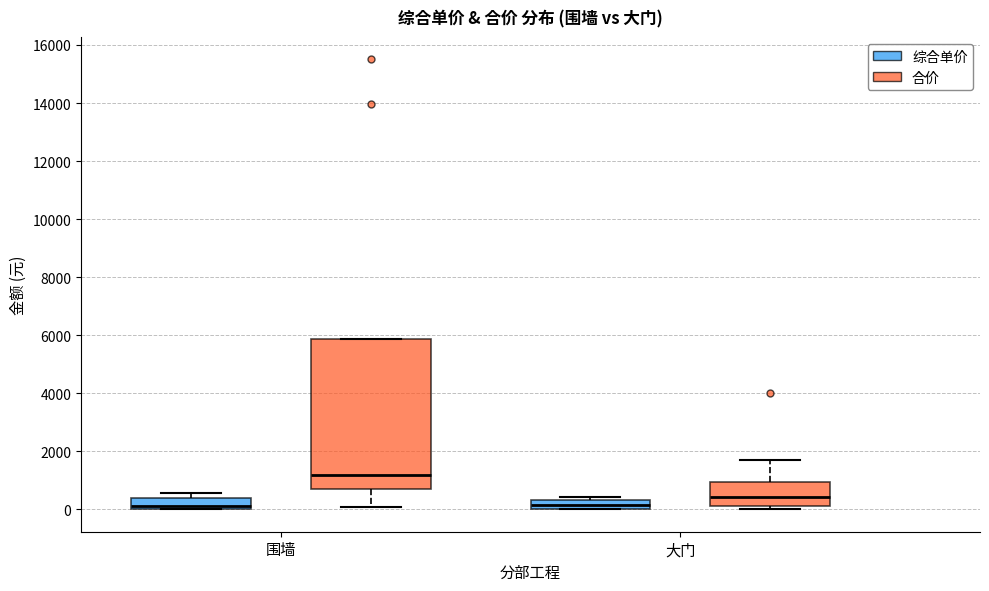

Where is the lower edge of the box for 围墙 (合价) on the y-axis? The values are not printed on the chart, so give them approximately, as read against the axis.

600